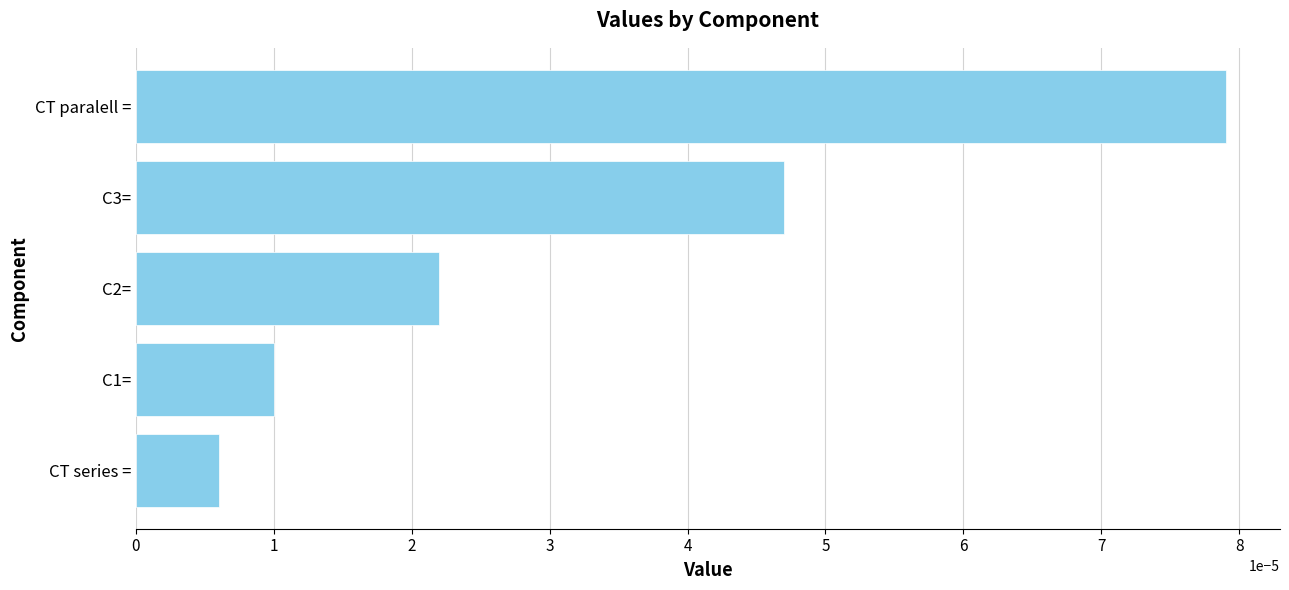

How many bars are there in total?

5